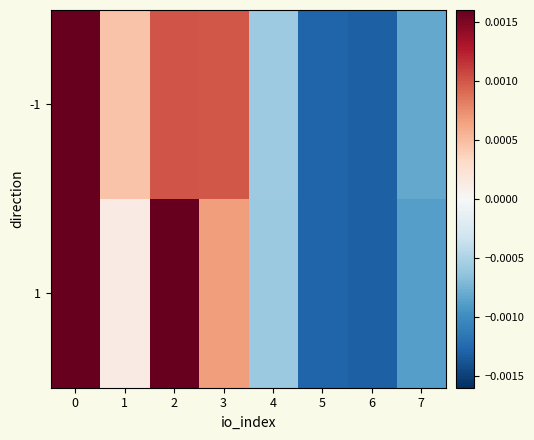

Between 4 and 3, which is larger?

3